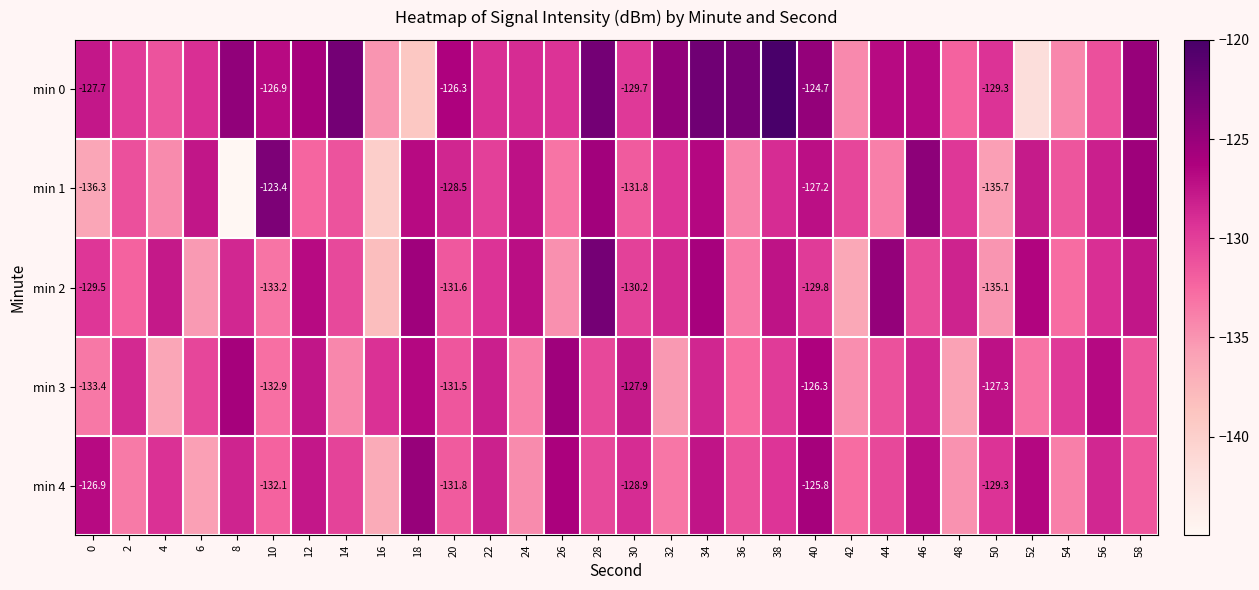

Is the value of min 3 at 30 greater than the value of min 4 at 50?

Yes